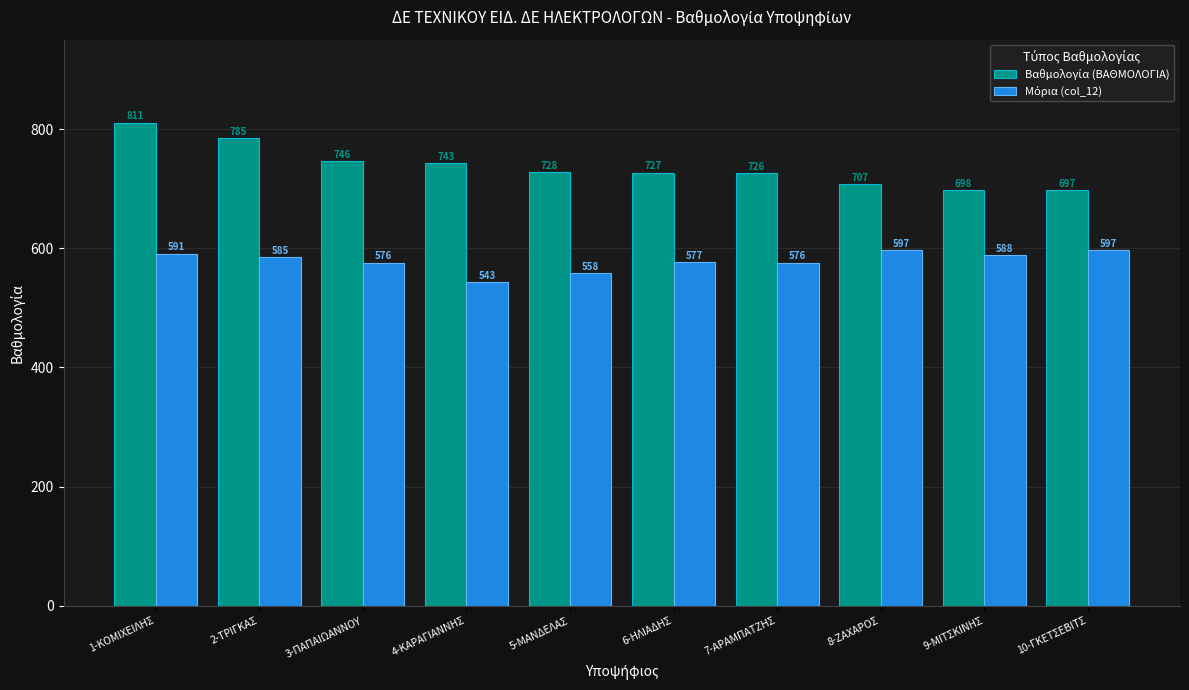

At how many categories does at least one series exceed 681?

10